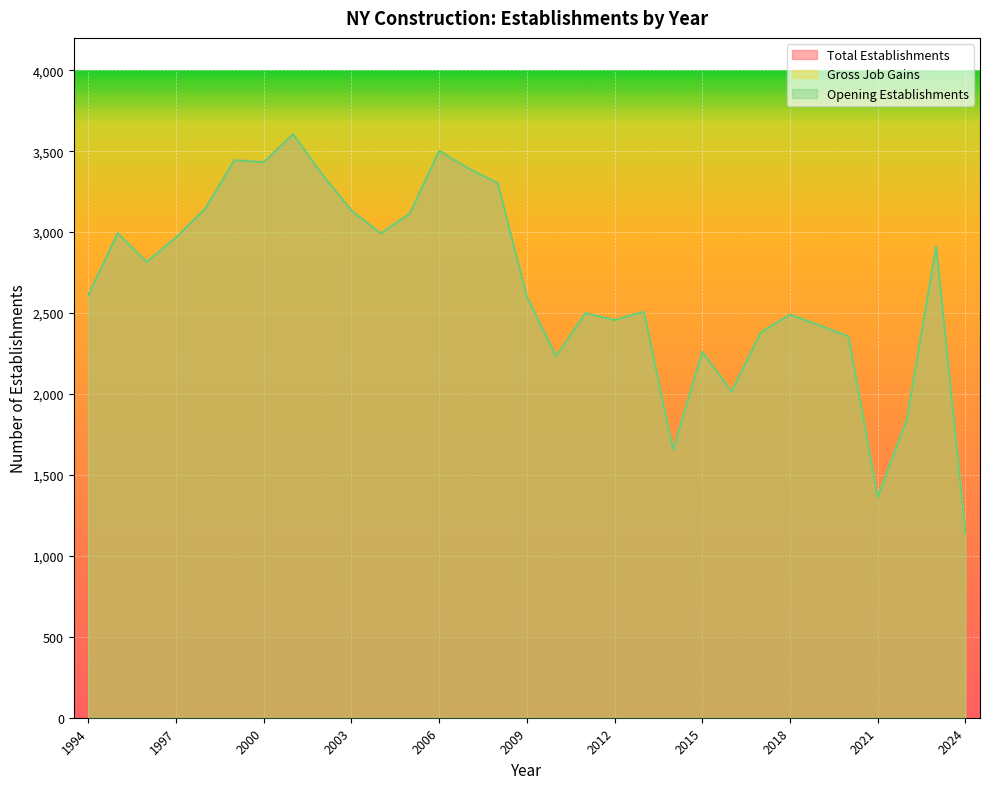

What is the value of the Total Establishments point at the 29th from the left?

1845